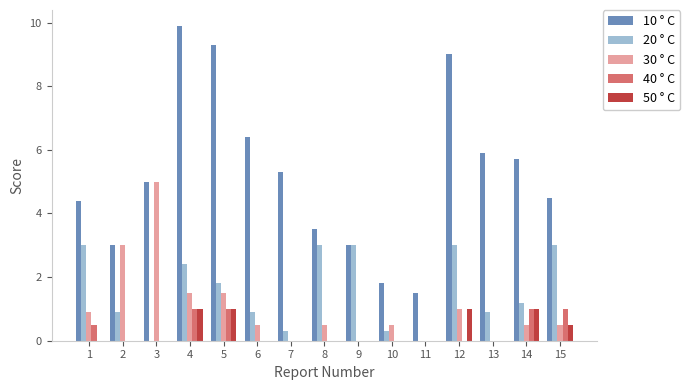

Which series has the largest total across all categories?

10 ° C